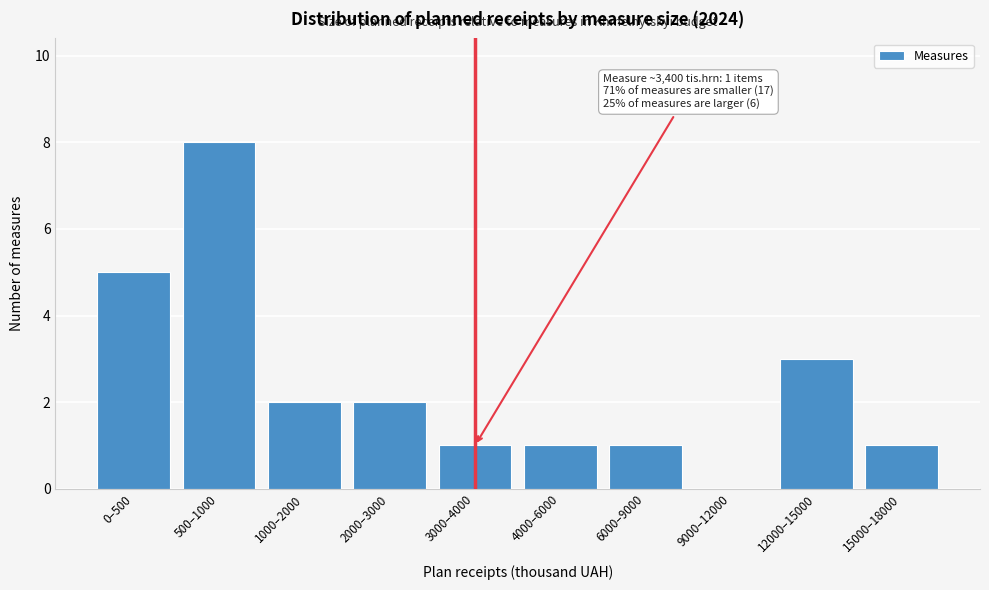

Reading left to right, list all the values displayed in this chart.

0–500=5	500–1000=8	1000–2000=2	2000–3000=2	3000–4000=1	4000–6000=1	6000–9000=1	9000–12000=0	12000–15000=3	15000–18000=1